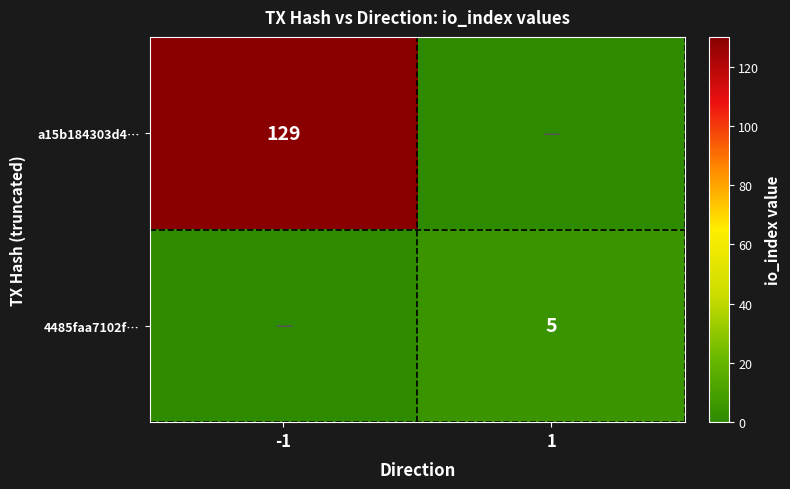

At which category is the sum across all series the highest?

-1